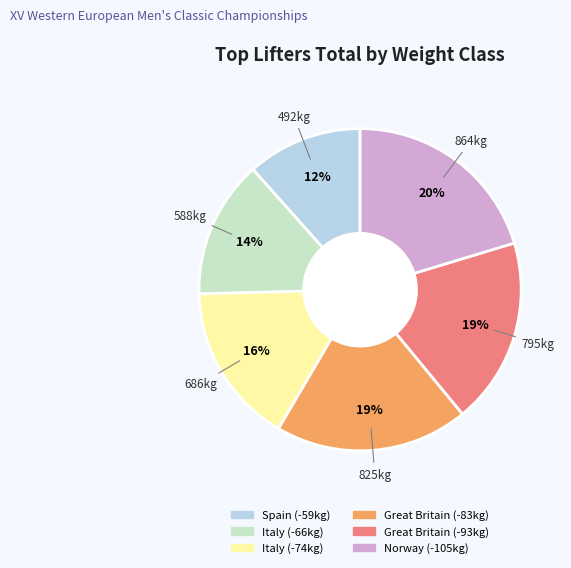

Count the number of slices in the pie.

6